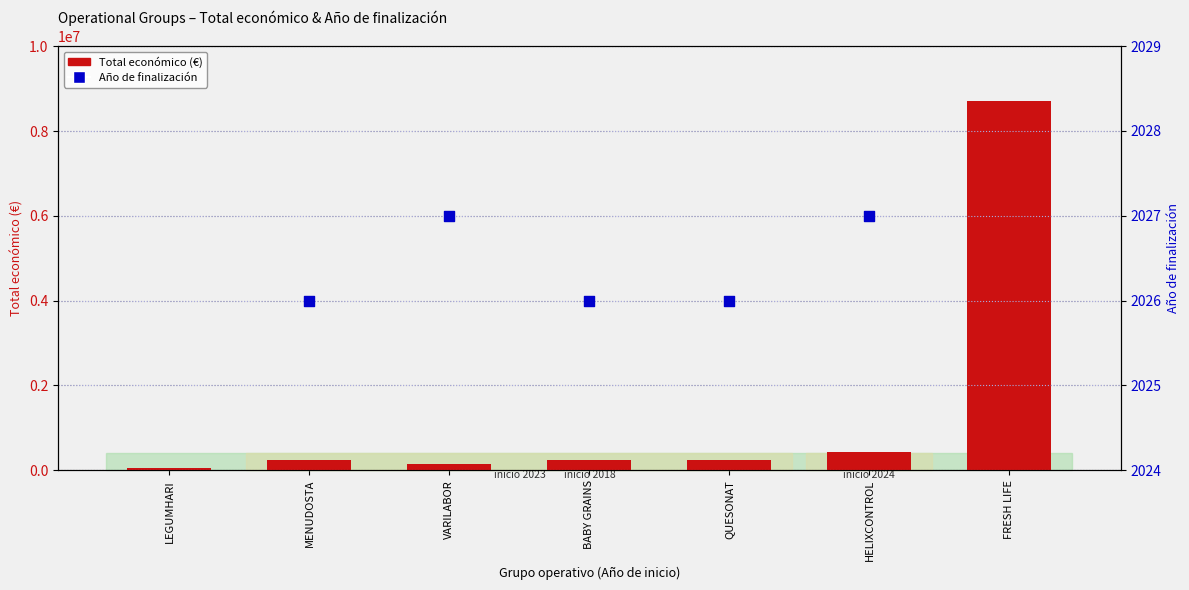

Which series contains the highest Y value?

Total económico (€)